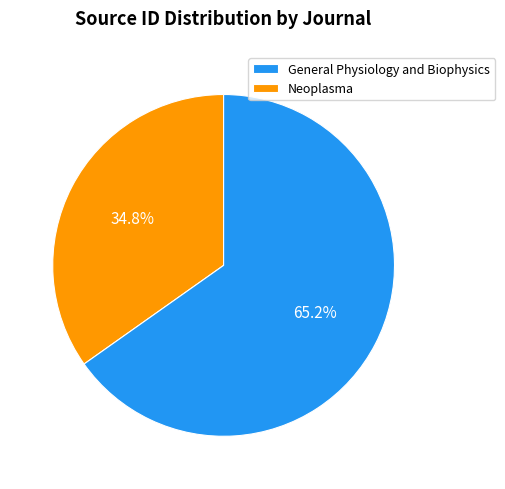

To the nearest percent, what is the combined percentage of Neoplasma and General Physiology and Biophysics?

100%